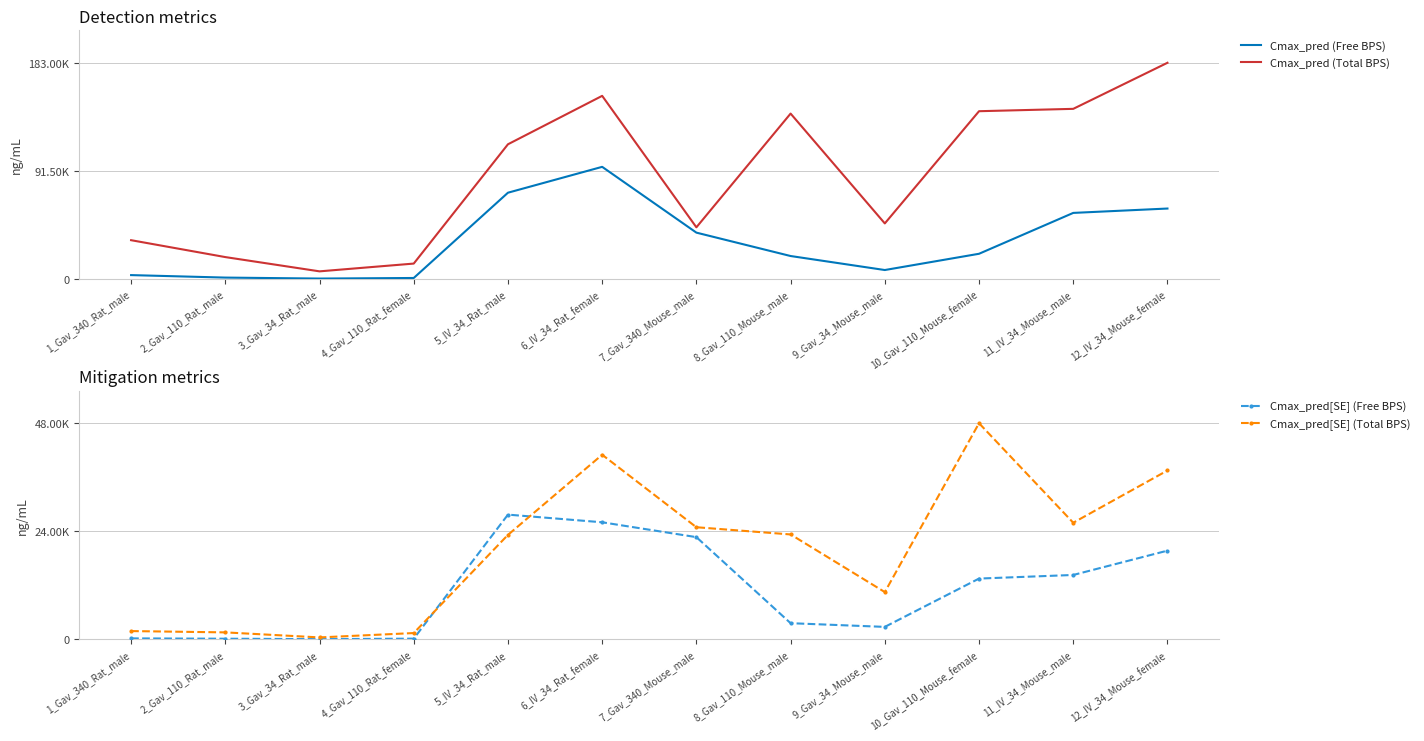

Rank the series by their maximum value, from lowest to highest.

Cmax_pred[SE] (Free BPS), Cmax_pred[SE] (Total BPS), Cmax_pred (Free BPS), Cmax_pred (Total BPS)